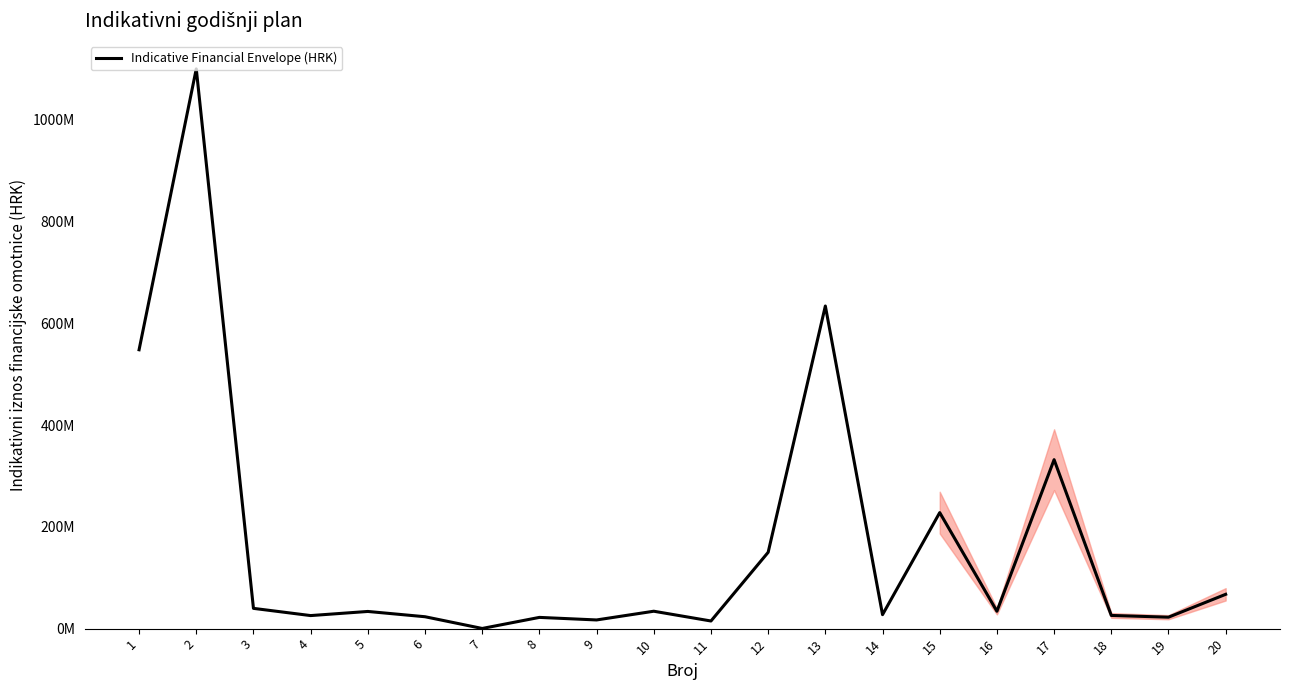

Does the chart display data point markers on the line(s)?

No